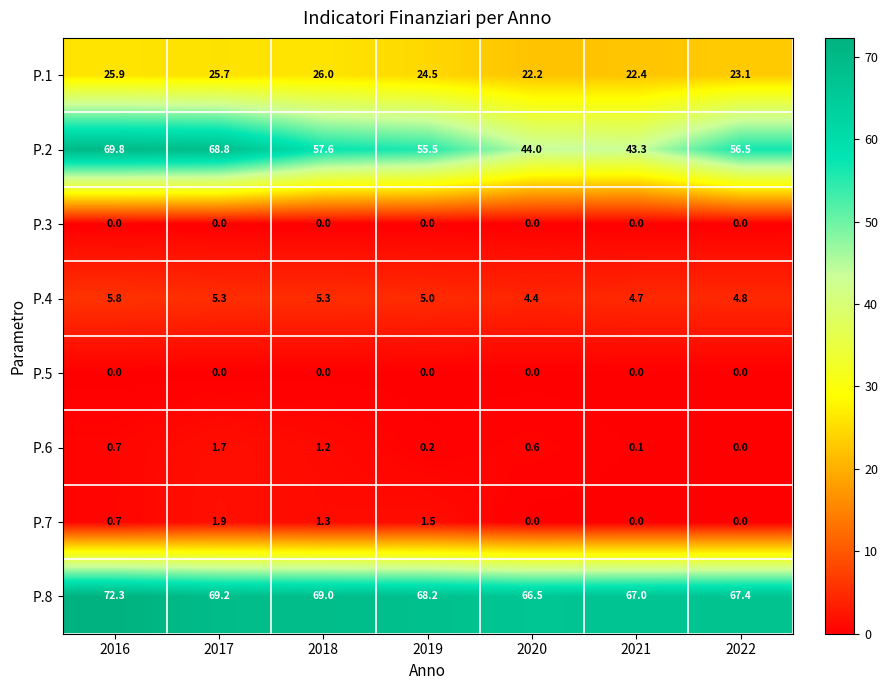

What is the difference between the maximum and minimum values in the P.7 series?

1.9